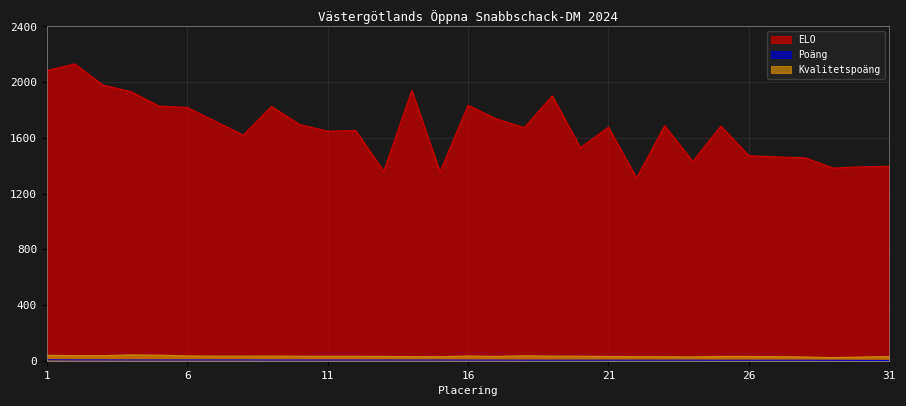

What is the difference between the highest and lowest values at 14?

1936.0